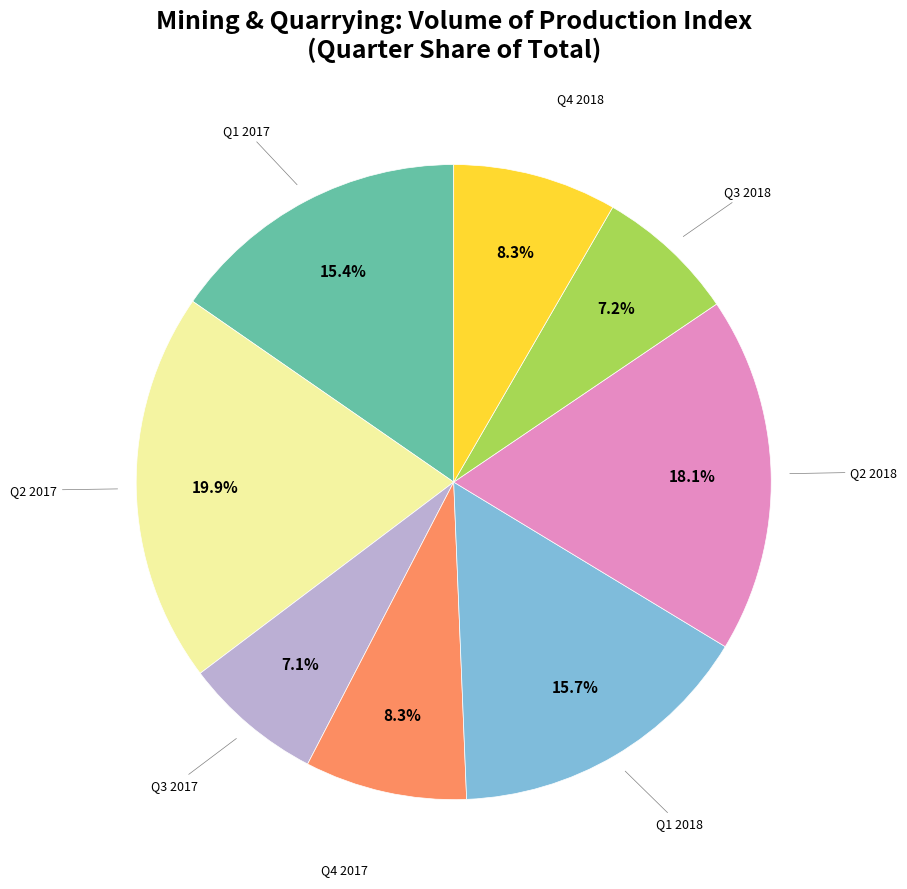

Count the number of slices in the pie.

8